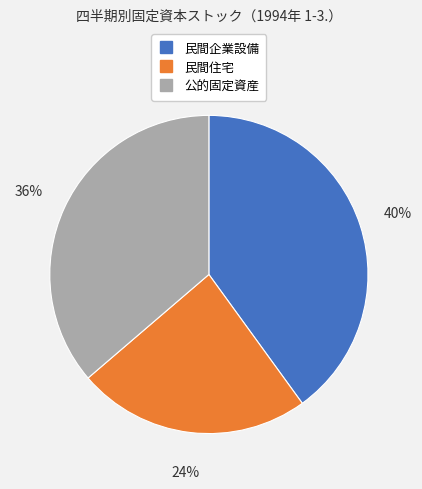

Count the number of slices in the pie.

3